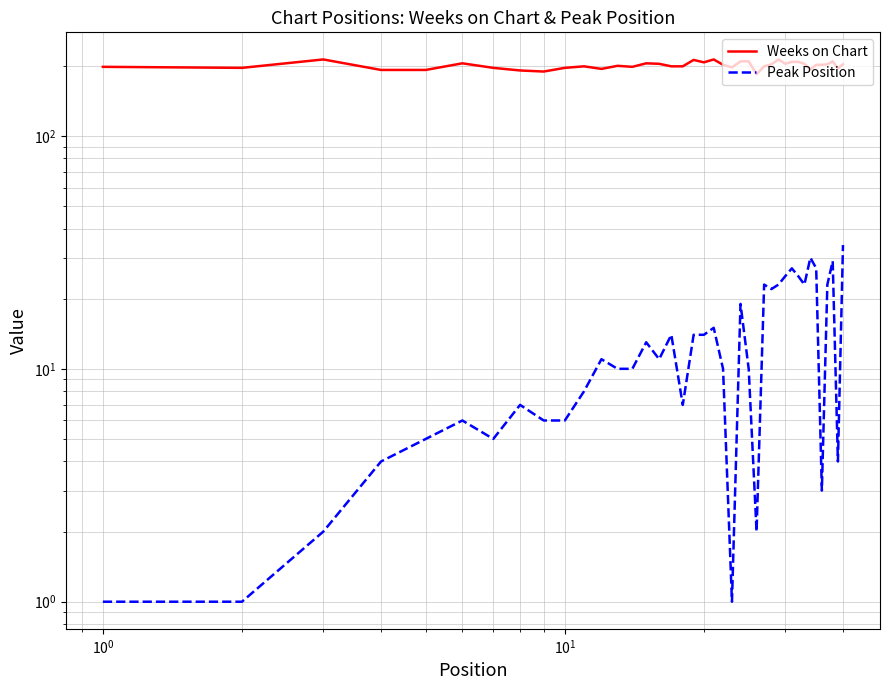

What are all the series names shown in the legend?

Weeks on Chart, Peak Position